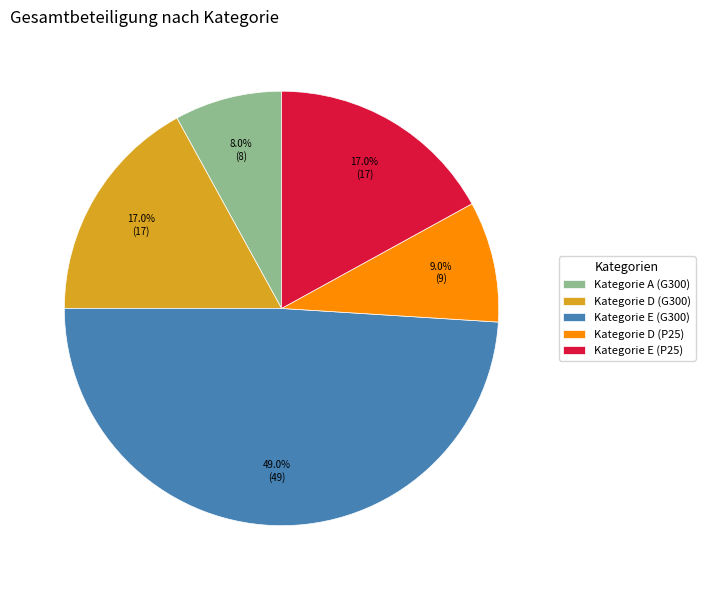

Combined, do Kategorie A (G300) and Kategorie D (P25) account for over 50%?

No